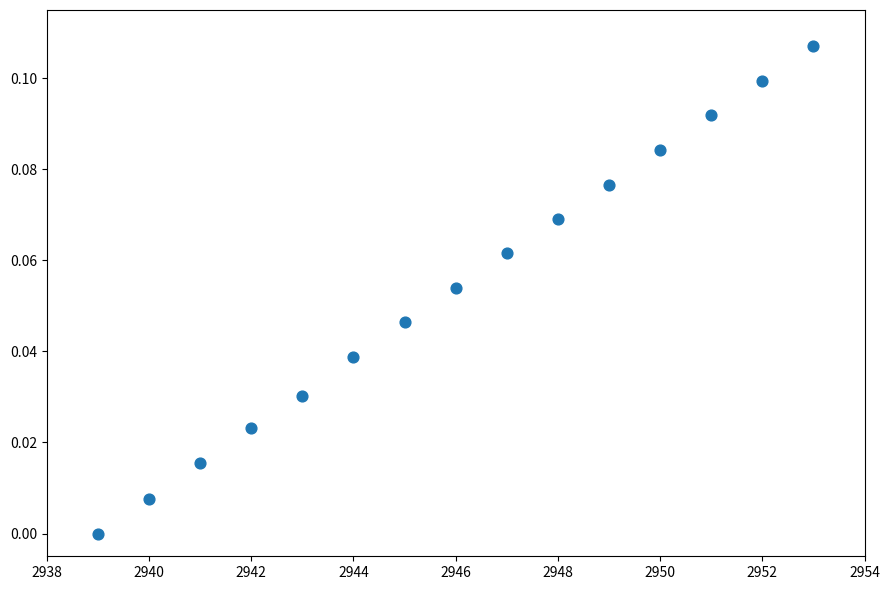

What is the range of X values (max minus min)?

14.0